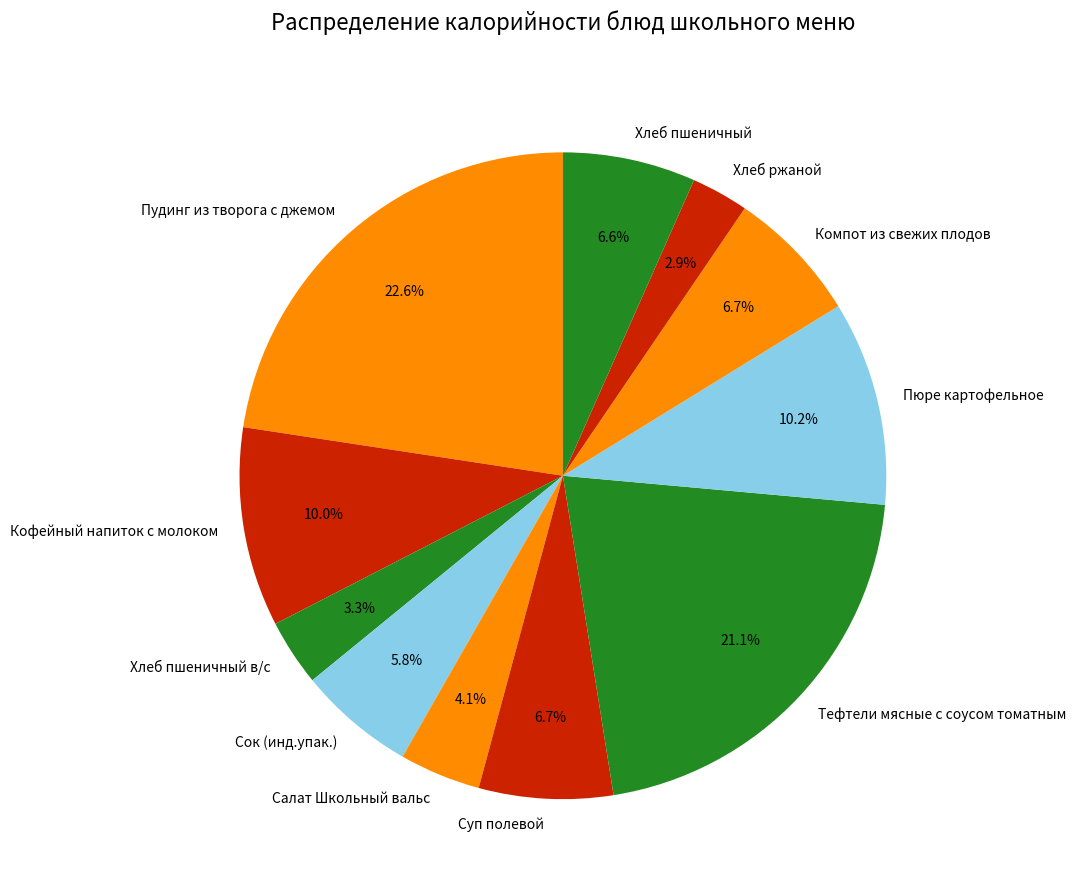

Count the number of slices in the pie.

11